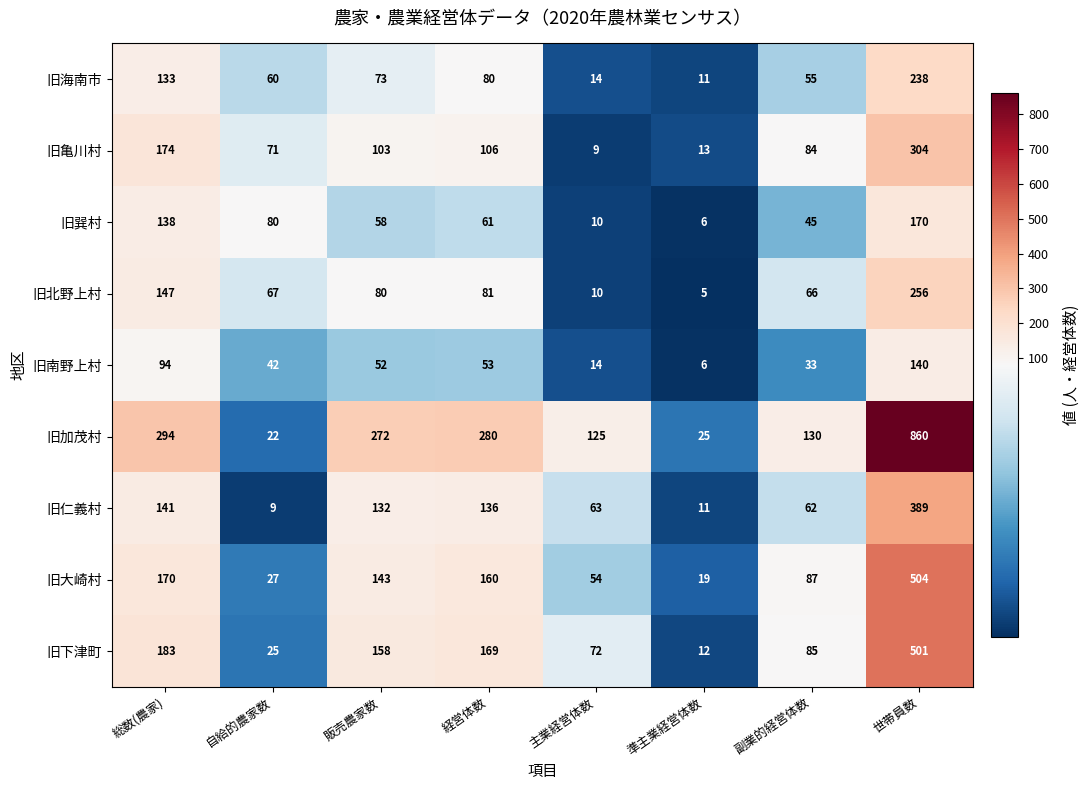

The 旧仁義村 series shows 53 at 経営体数. True or false?

False